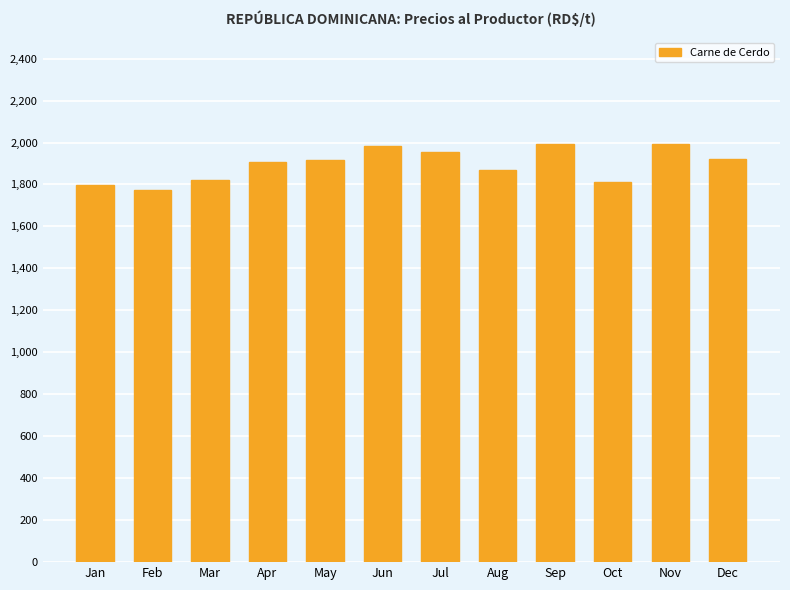

Read the value at Feb.

1774.7